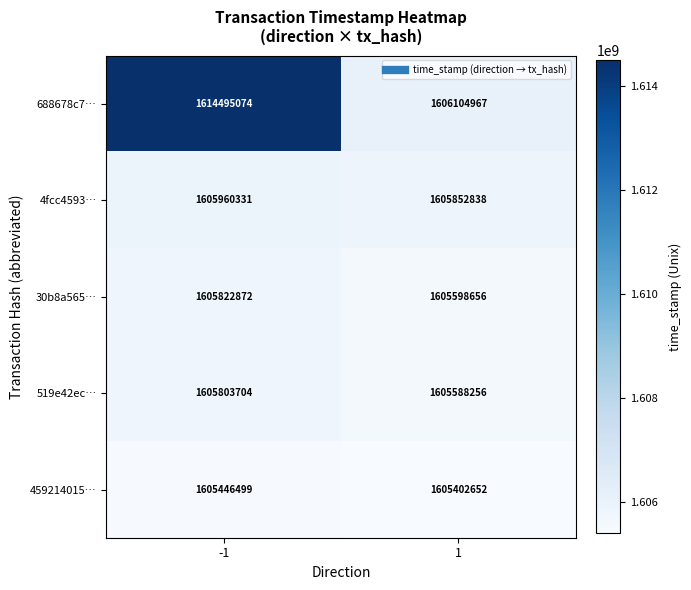

What is the total value across all series at 1?

8028547369